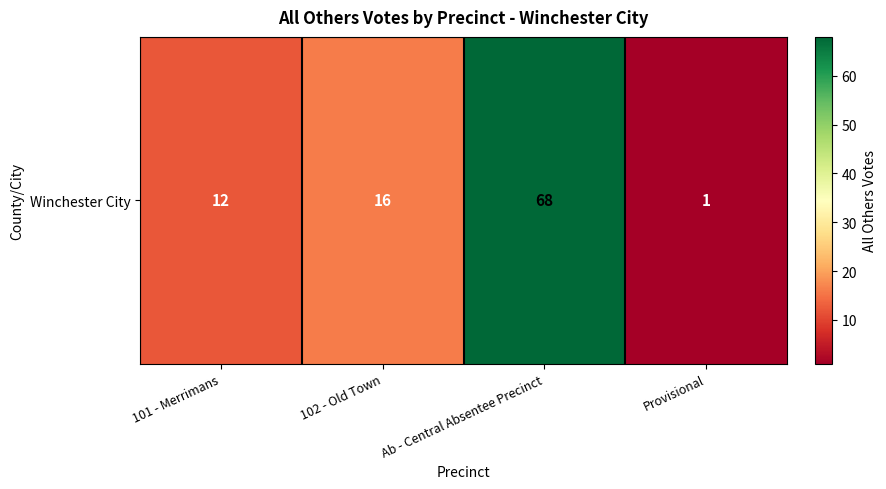

Rank the categories by value from lowest to highest.

Provisional, 101 - Merrimans, 102 - Old Town, Ab - Central Absentee Precinct